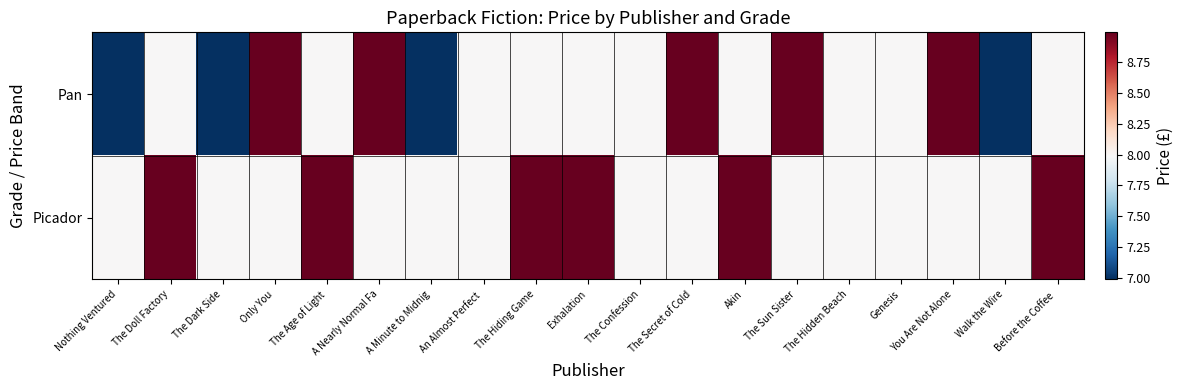

Reading right to left, extract all data points from this chart.

Pan: Before the Coffee =8.0	Walk the Wire=7.0	You Are Not Alone=9.0	Genesis=8.0	The Hidden Beach=8.0	The Sun Sister=9.0	Akin=8.0	The Secret of Cold=9.0	The Confession=8.0	Exhalation=8.0	The Hiding Game=8.0	An Almost Perfect =8.0	A Minute to Midnig=7.0	A Nearly Normal Fa=9.0	The Age of Light=8.0	Only You=9.0	The Dark Side=7.0	The Doll Factory=8.0	Nothing Ventured=7.0
Picador: Before the Coffee =9.0	Walk the Wire=8.0	You Are Not Alone=8.0	Genesis=8.0	The Hidden Beach=8.0	The Sun Sister=8.0	Akin=9.0	The Secret of Cold=8.0	The Confession=8.0	Exhalation=9.0	The Hiding Game=9.0	An Almost Perfect =8.0	A Minute to Midnig=8.0	A Nearly Normal Fa=8.0	The Age of Light=9.0	Only You=8.0	The Dark Side=8.0	The Doll Factory=9.0	Nothing Ventured=8.0